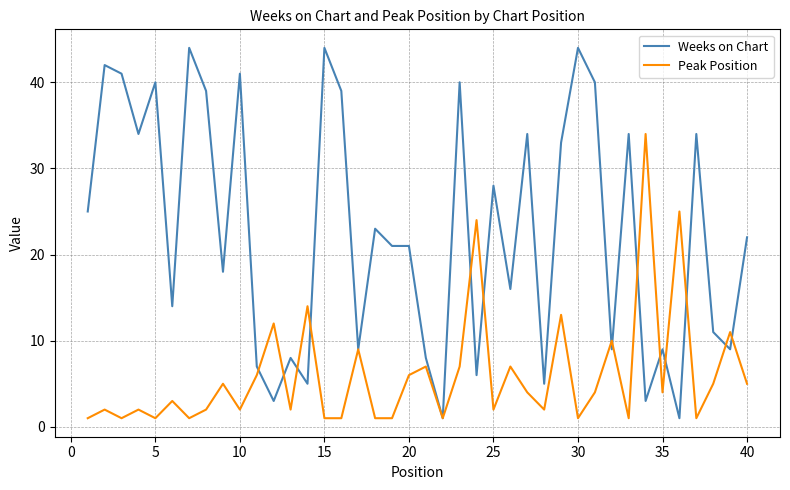

List the series in order of their overall mean, highest first.

Weeks on Chart, Peak Position